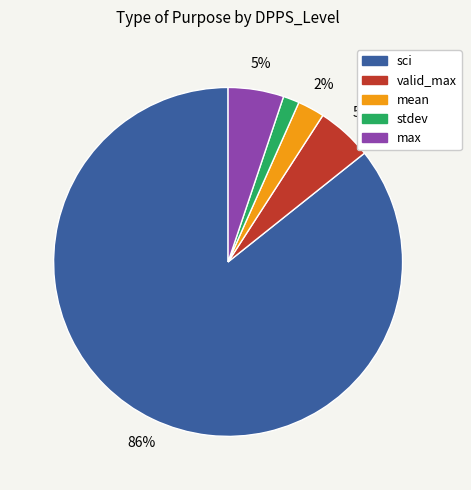

Is there any slice that represents more than half of the pie?

Yes